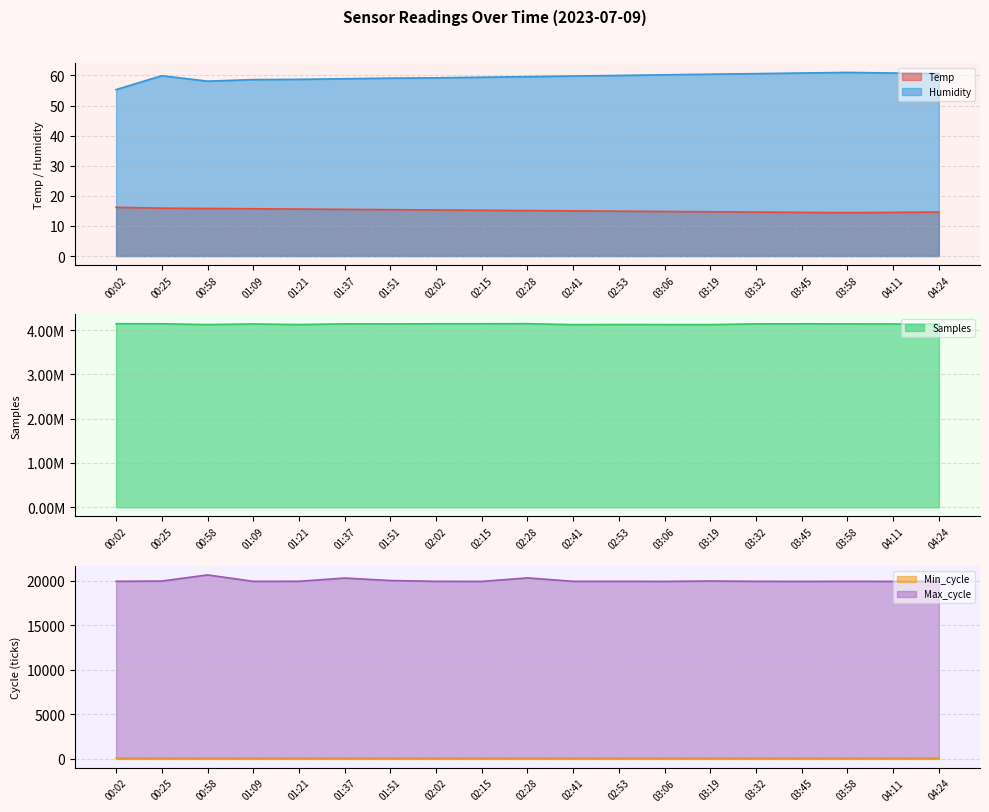

Where does the Humidity series first go above 59?

00:25